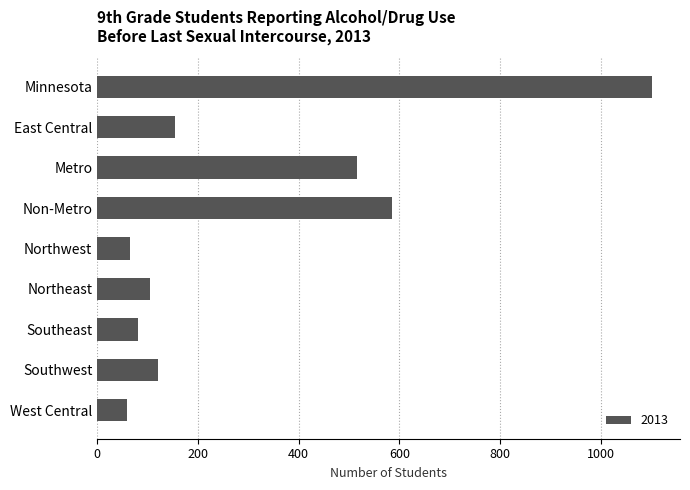

Which has a higher value, Metro or Southwest?

Metro